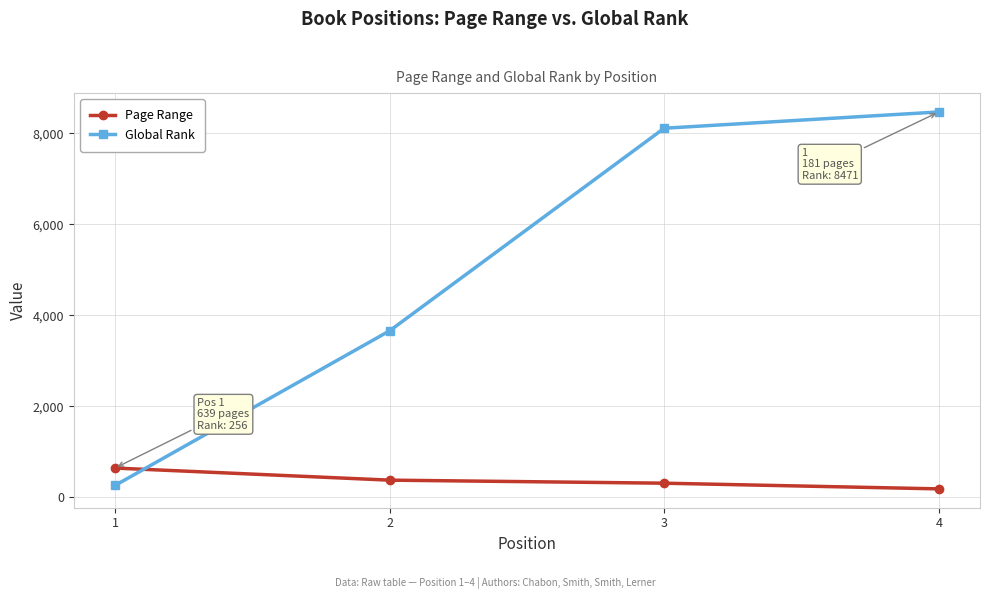

How many distinct data groups are displayed?

2